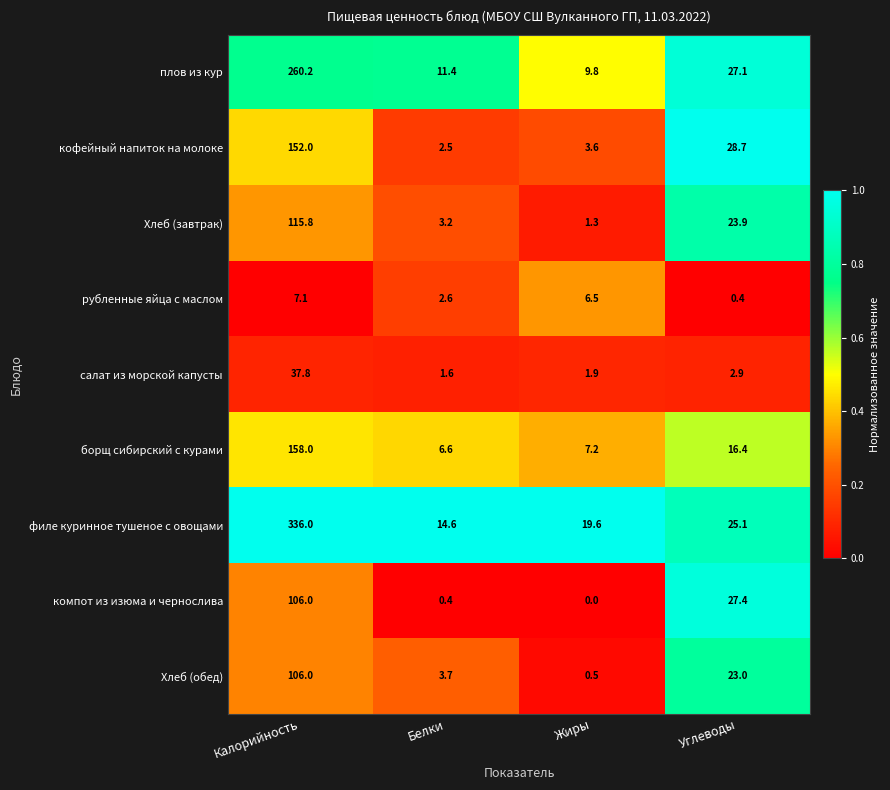

What is the difference between the highest and lowest values at Углеводы?

28.3